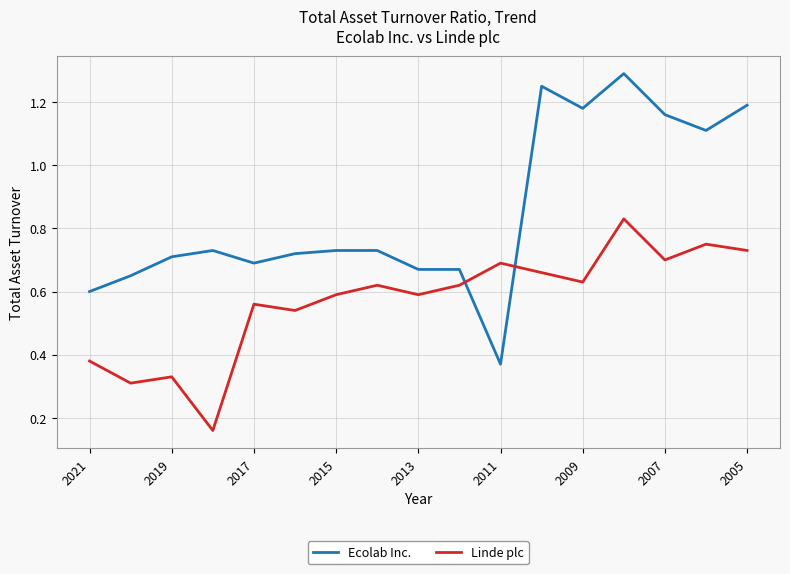

Rank the series by their average value, from highest to lowest.

Ecolab Inc., Linde plc